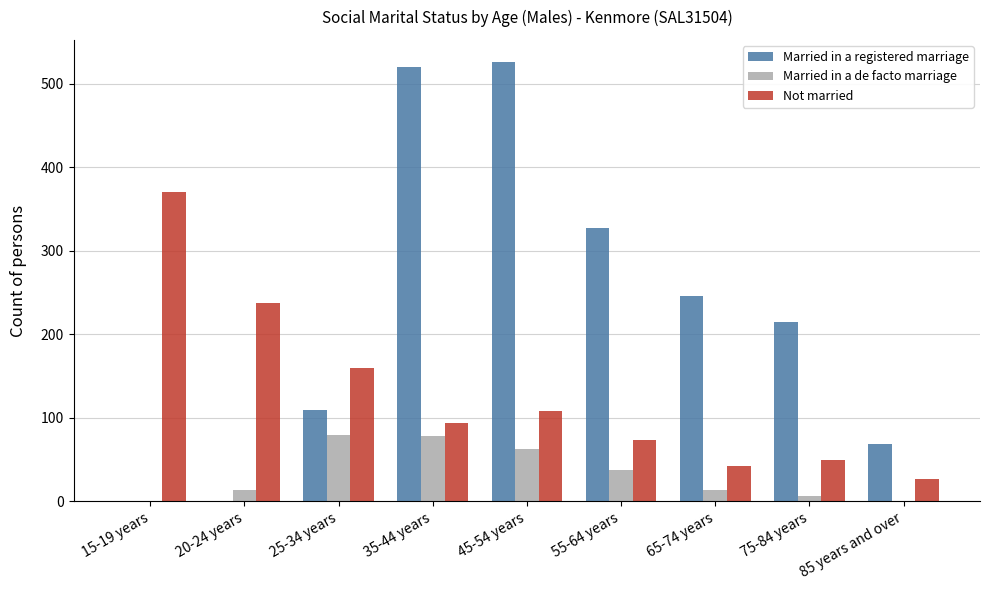

What is the sum of the Married in a de facto marriage values at 55-64 years and 20-24 years?

51